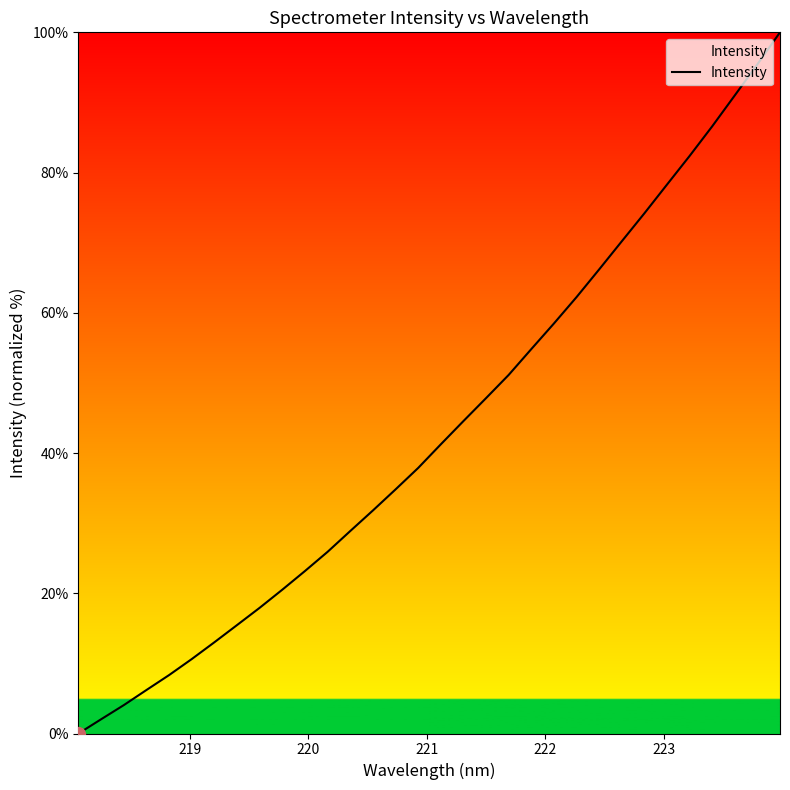

What is the difference between the maximum and minimum values?

100.0